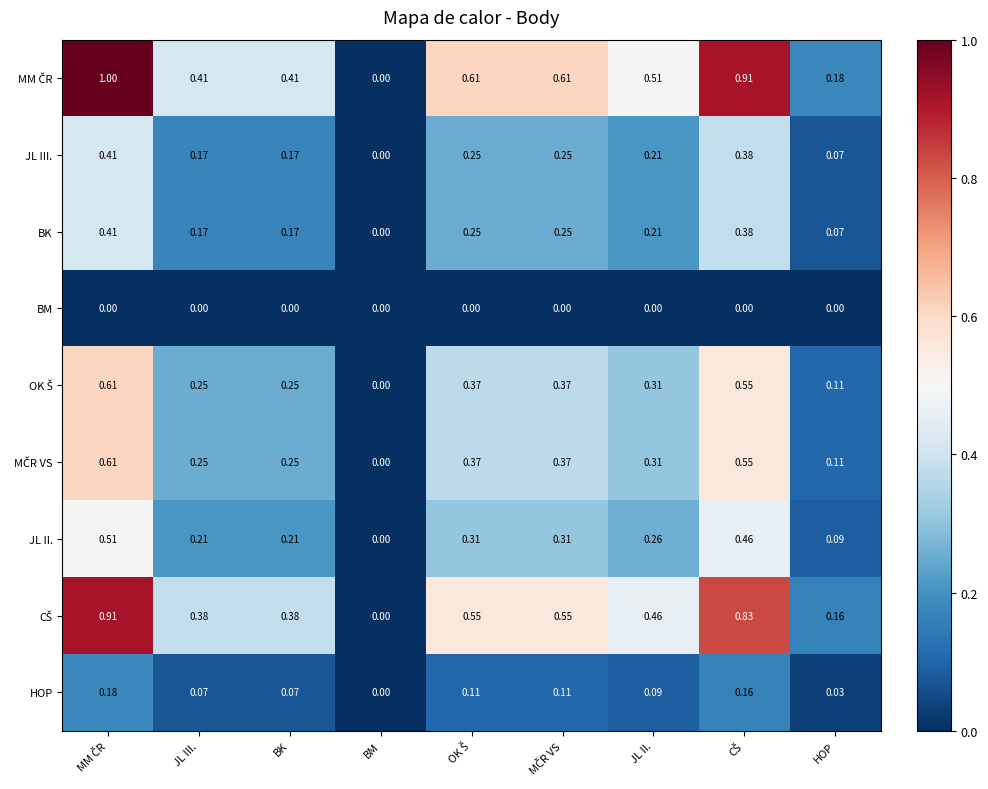

Where is BK nearest to the value 0?

BM